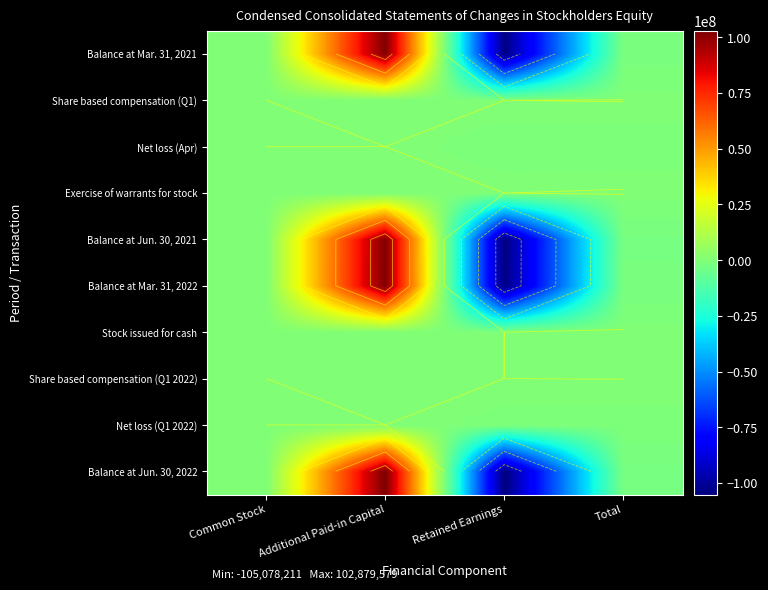

What is the total value across all series at Additional Paid-in Capital?

410835084